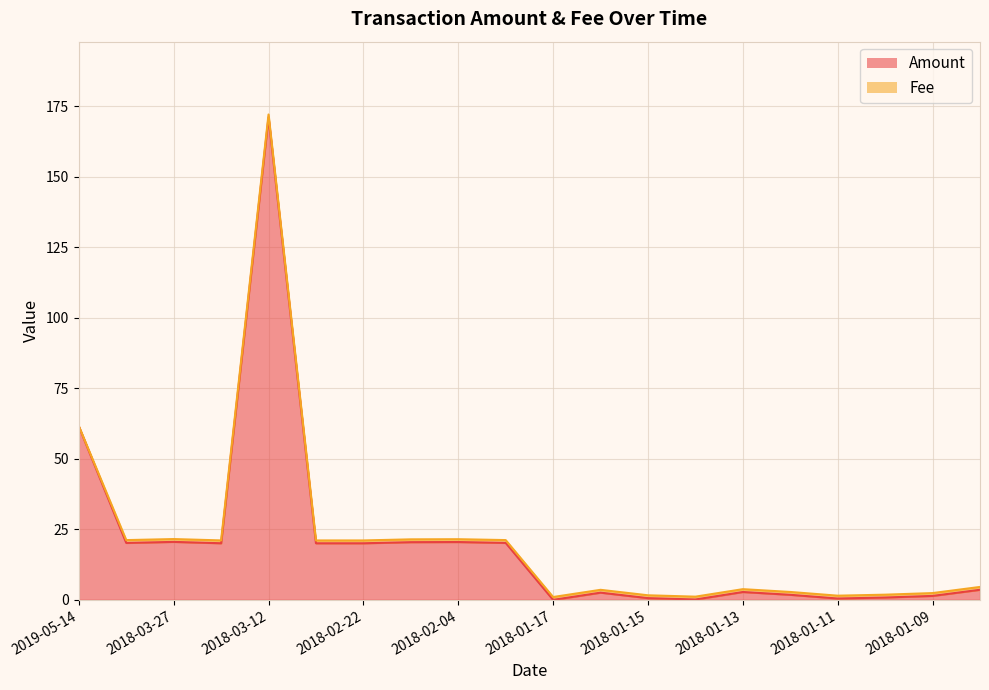

What is the label of the 6th point from the left?

2018-03-02